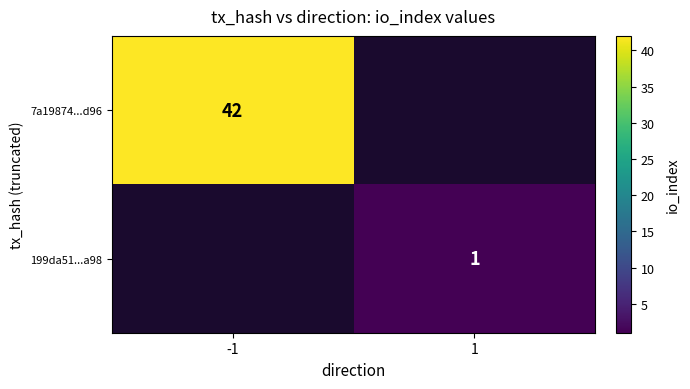

At which category does the chart reach its minimum across all series?

1